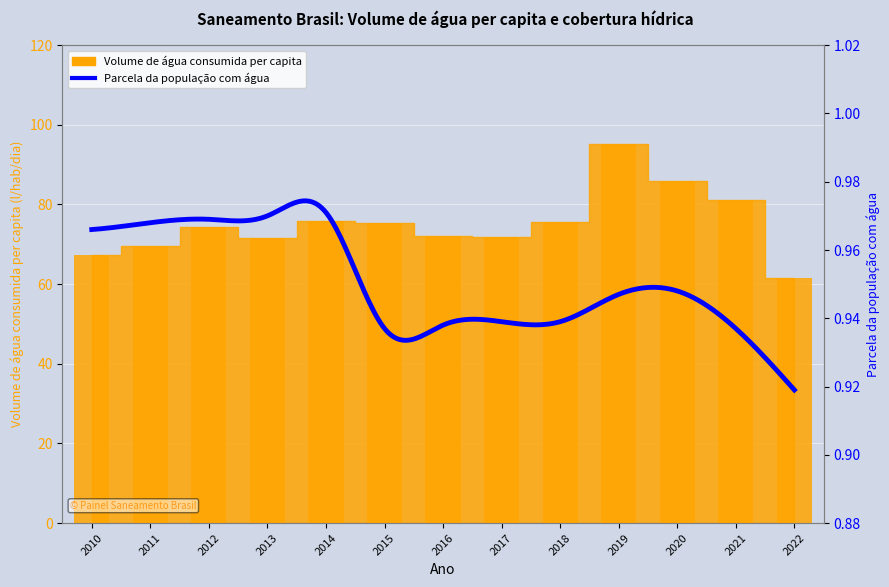

What is the value of the 11th bar from the left?

86.0